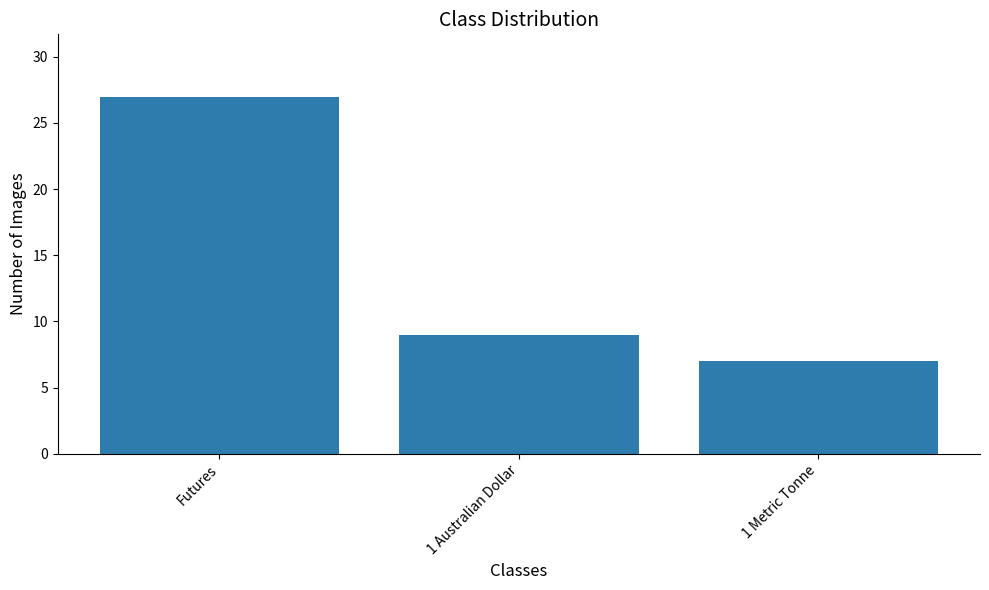

Where is the data nearest to the value 17?

1 Australian Dollar